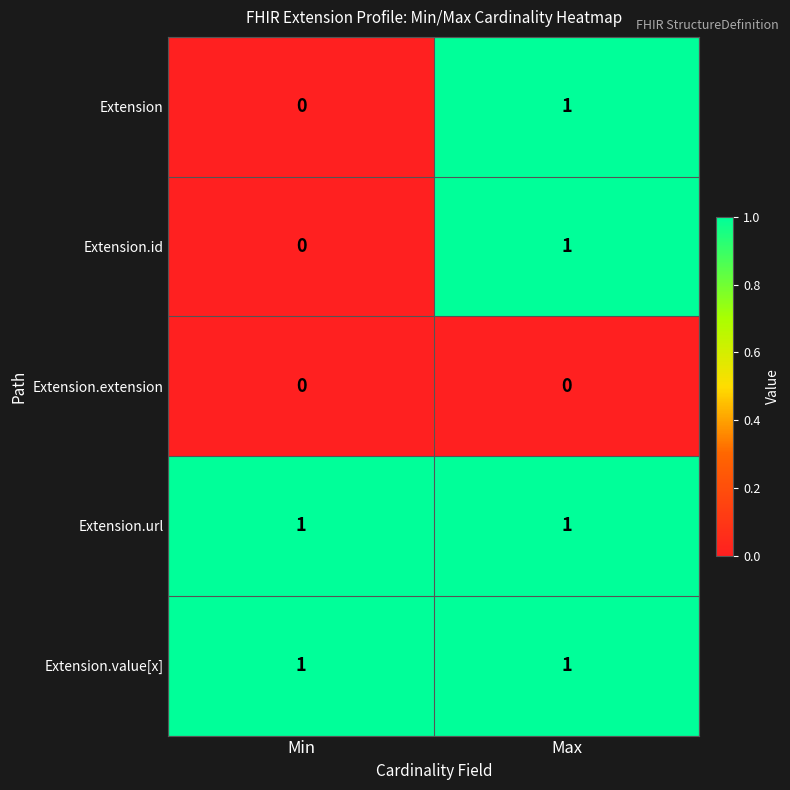

Is it true that Extension.extension equals 0 at Min?

True